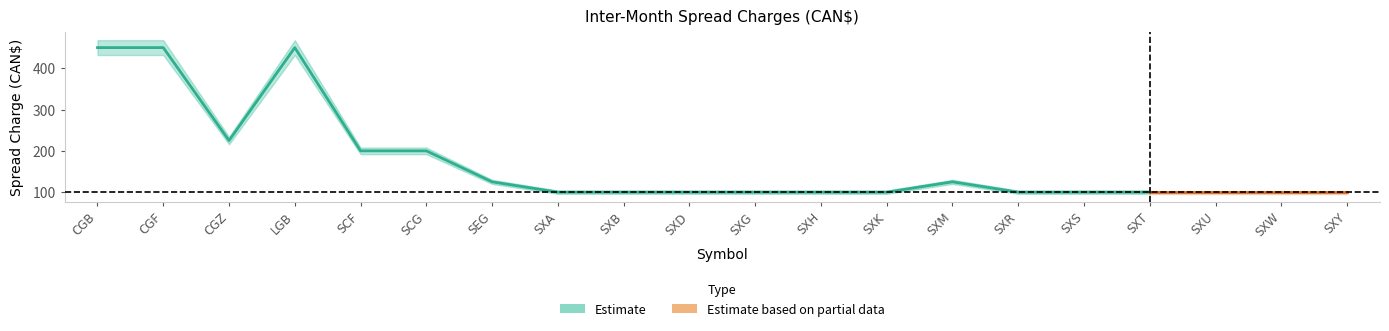

Reading left to right, what are all the values shown in this chart?

PREVIOUS: 450	450	225	450	200	200	125	100	100	100	100	100	100	125	100	100	100	100	100	100
UPDATED: 450	450	225	450	200	200	125	100	100	100	100	100	100	125	100	100	100	100	100	100